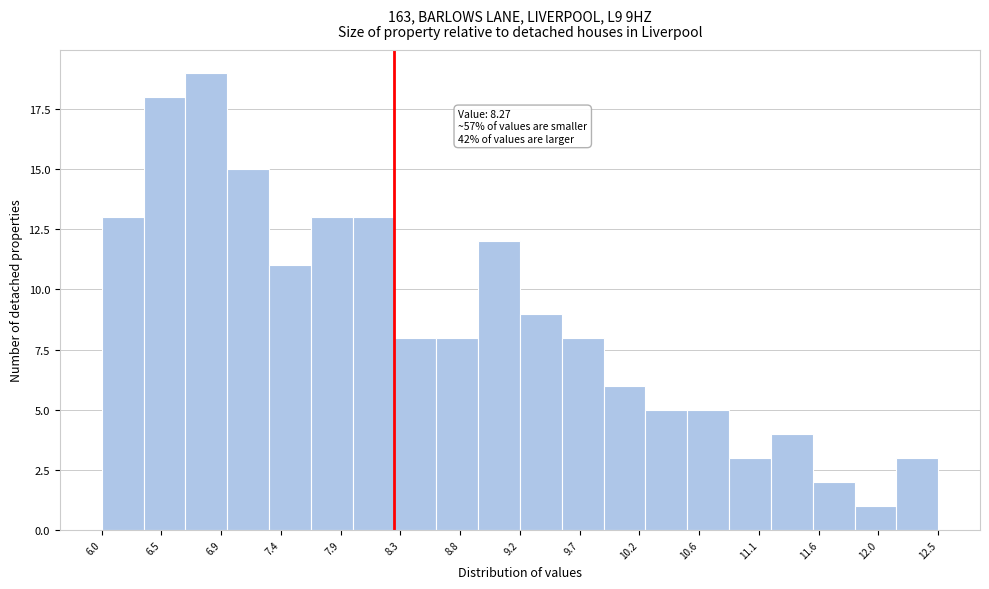

Which range on the x-axis has the tallest bar?

6.650 to 6.975